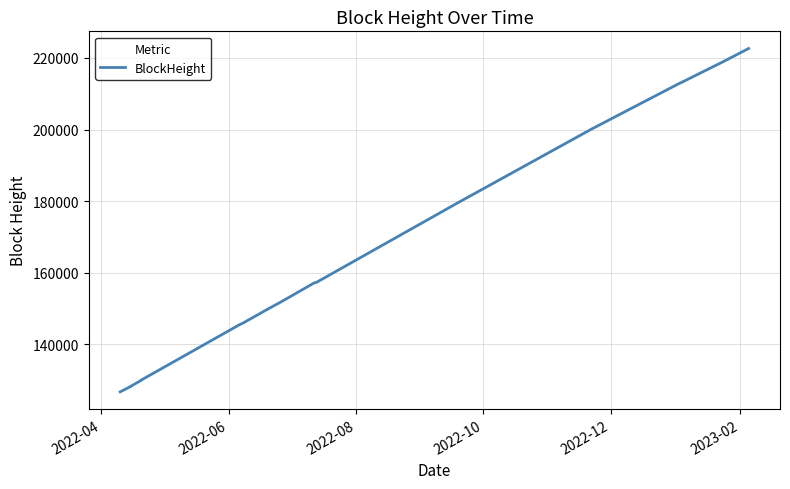

What is the label of the 20th point from the right?

2022-04